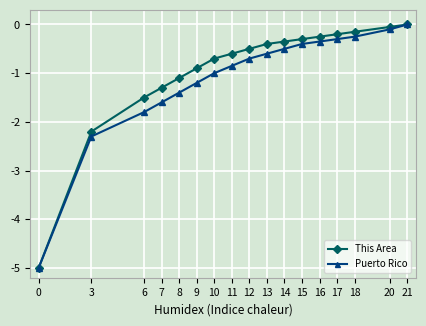

At which label is This Area closest to -2?

3